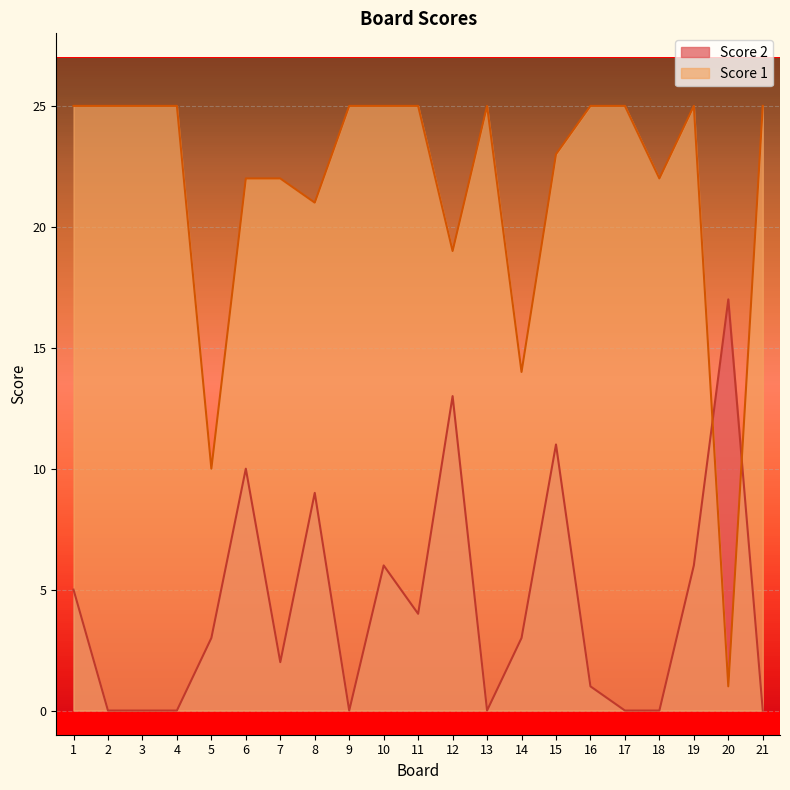

Which series has the widest spread of values?

Score 1